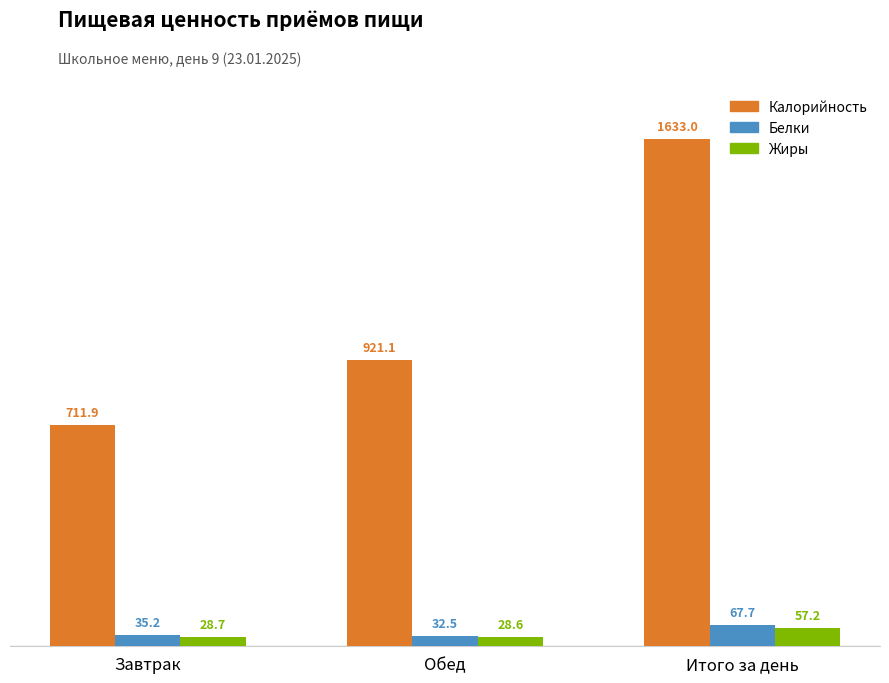

What is the value of the Белки bar at the 3rd from the left?

67.7